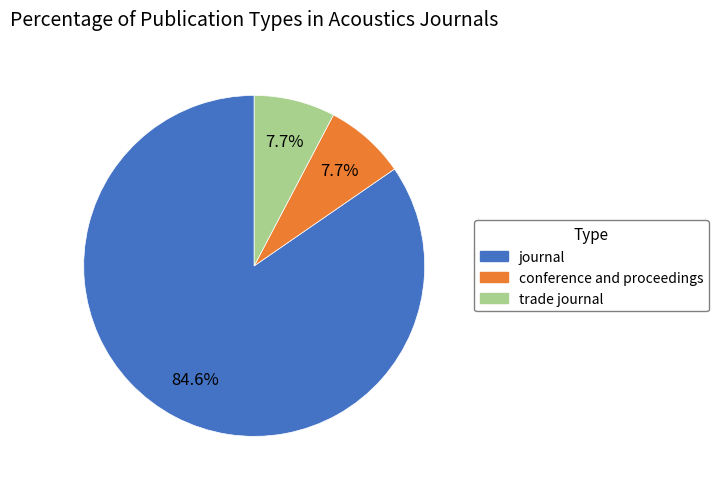

Approximately how many times larger is the value at trade journal compared to journal?

0.1